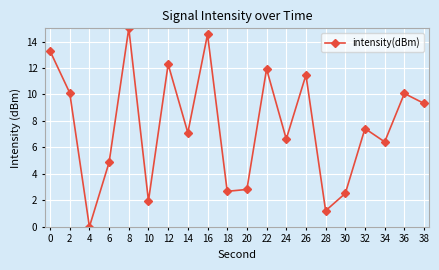

Reading left to right, list all the values displayed in this chart.

0=13.3	2=10.1	4=0.0	6=4.9	8=15.0	10=2.0	12=12.3	14=7.1	16=14.5	18=2.7	20=2.8	22=11.9	24=6.6	26=11.5	28=1.2	30=2.5	32=7.4	34=6.4	36=10.1	38=9.3